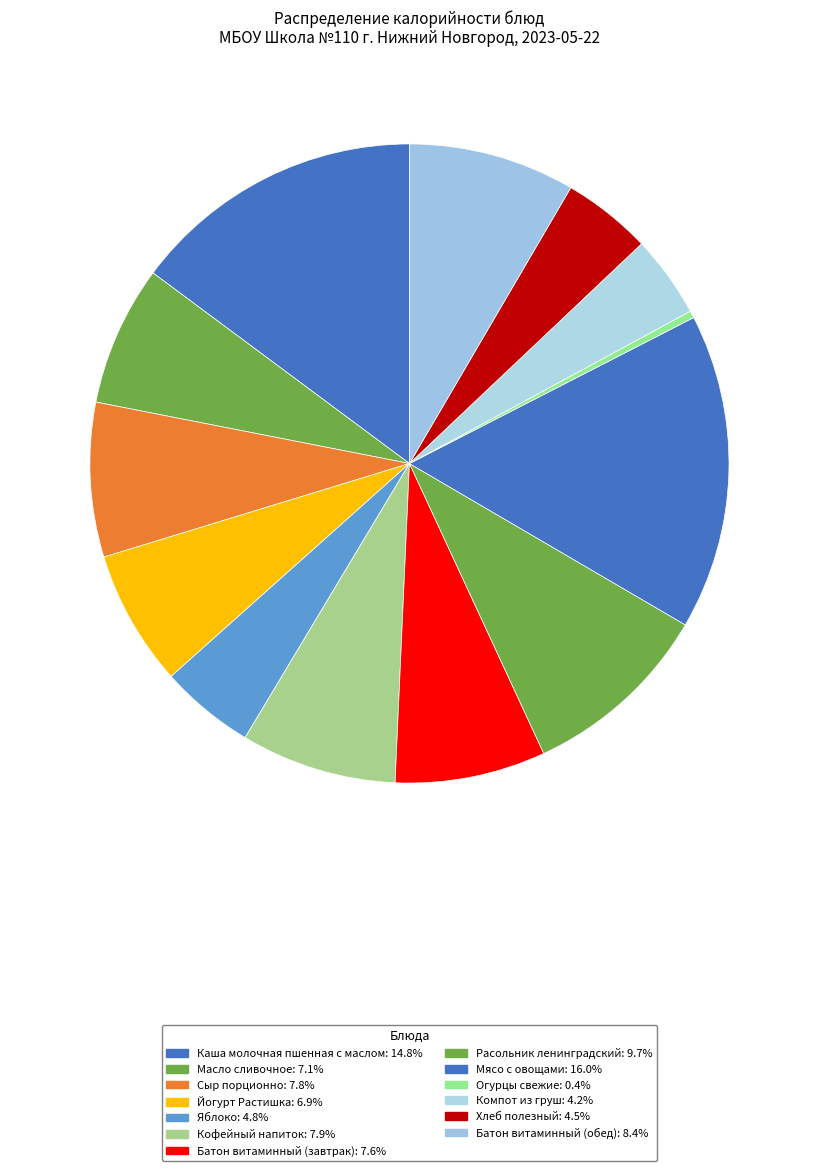

Which category has the smallest portion of the pie?

Огурцы свежие